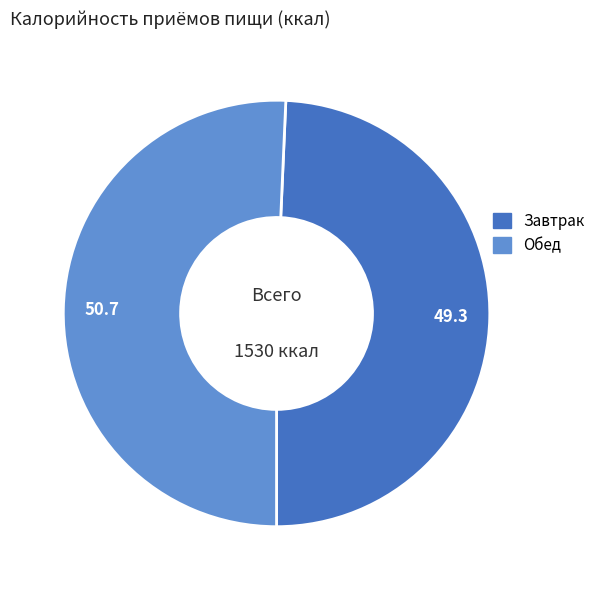

Do Завтрак and Обед together represent more than half of the pie?

Yes